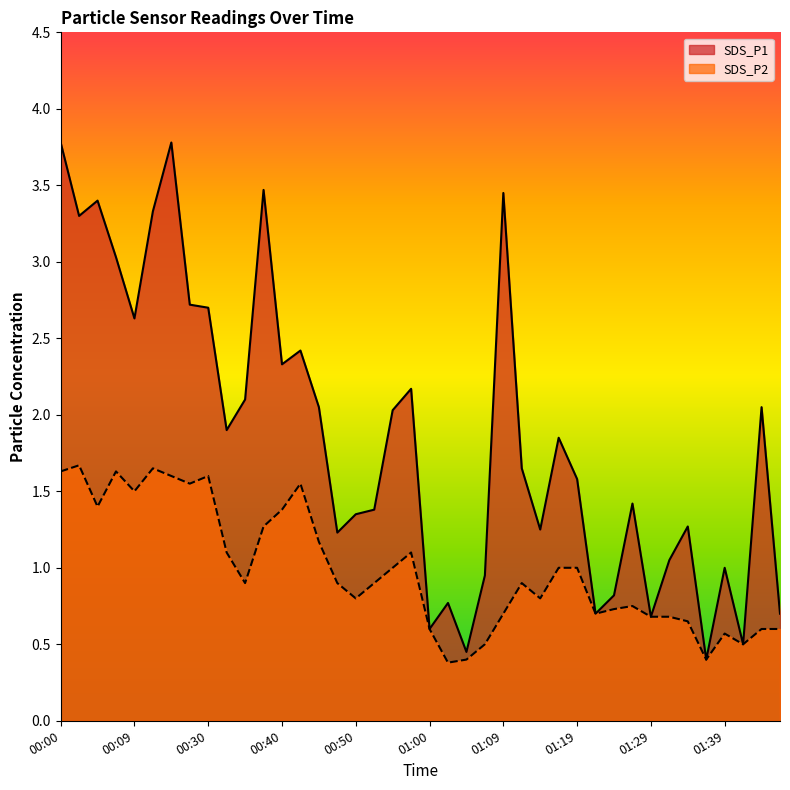

Rank the categories by SDS_P1 value from highest to lowest.

00:00, 00:25, 00:38, 01:09, 00:04, 00:23, 00:02, 00:07, 00:28, 00:30, 00:09, 00:42, 00:40, 00:57, 00:35, 00:45, 01:43, 00:55, 00:33, 01:17, 01:12, 01:19, 01:26, 00:52, 00:50, 01:34, 01:14, 00:47, 01:31, 01:39, 01:07, 01:24, 01:02, 01:21, 01:46, 01:29, 01:00, 01:41, 01:04, 01:36